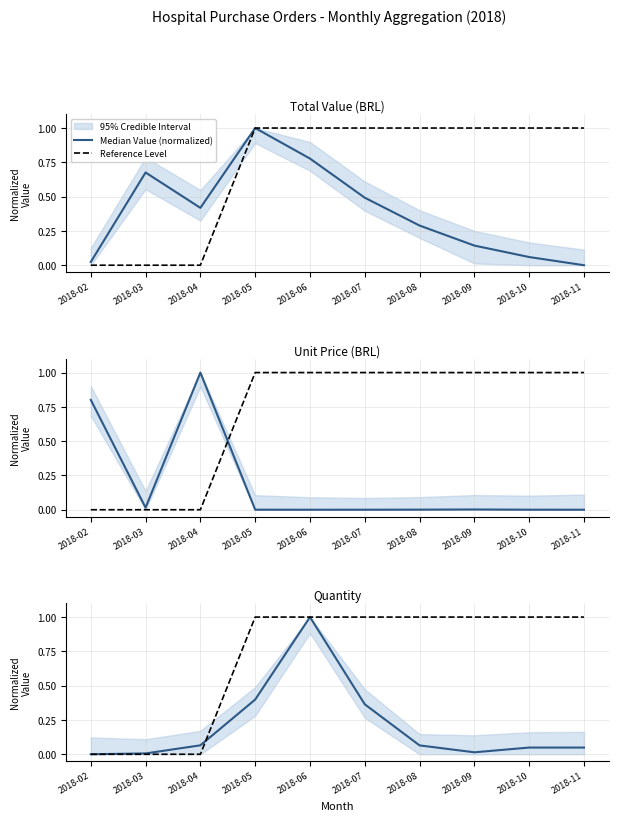

Reading left to right, what are all the values shown in this chart?

Median Value (normalized): 2018-02=0.0	2018-03=0.0	2018-04=0.1	2018-05=0.4	2018-06=1.0	2018-07=0.4	2018-08=0.1	2018-09=0.0	2018-10=0.0	2018-11=0.0
Reference Level: 2018-02=0.0	2018-03=0.0	2018-04=0.0	2018-05=1.0	2018-06=1.0	2018-07=1.0	2018-08=1.0	2018-09=1.0	2018-10=1.0	2018-11=1.0